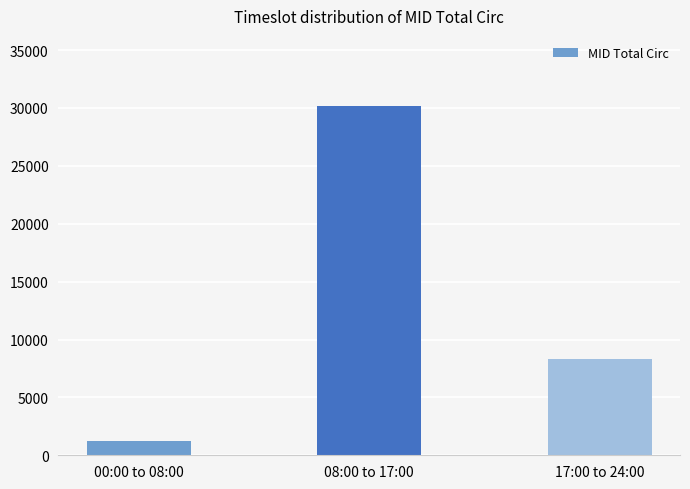

At which label does the data first exceed 8320?

08:00 to 17:00